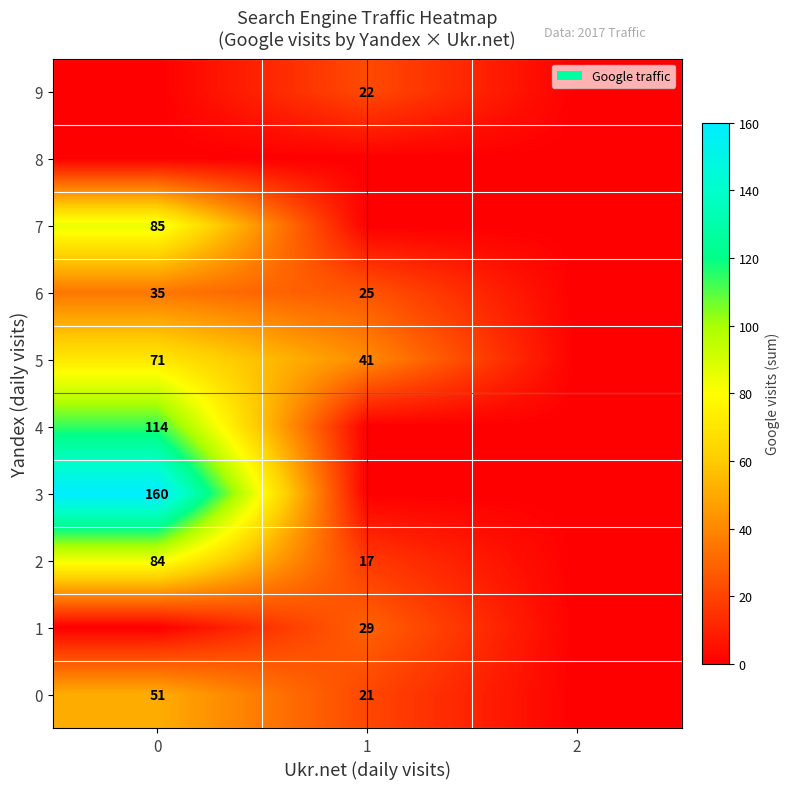

The value of 1 at 1 is 50. True or false?

False